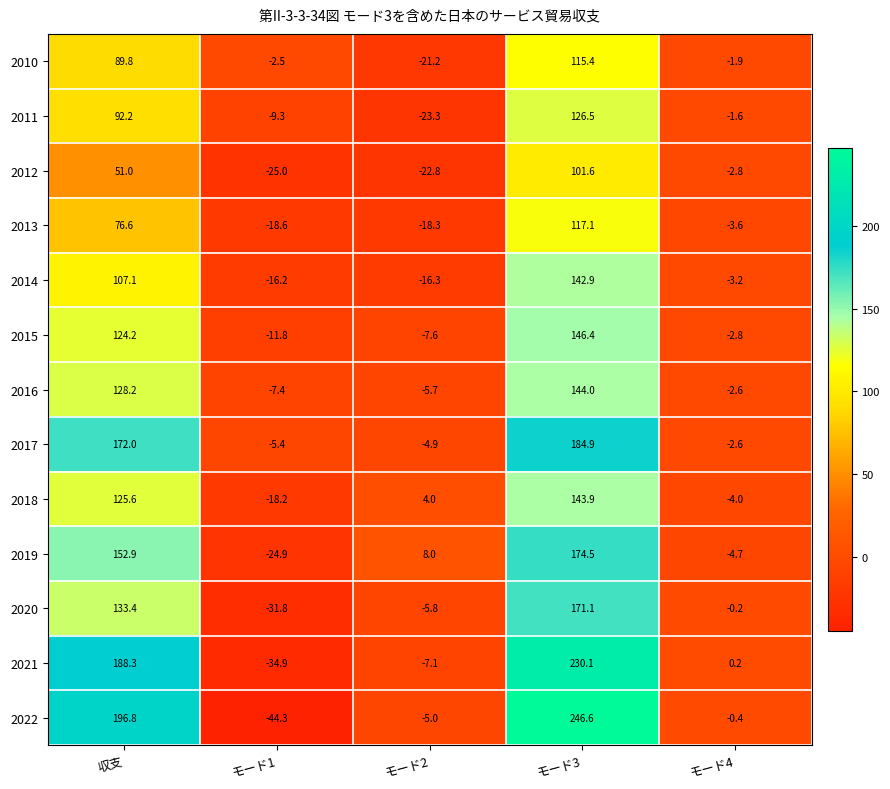

What is the average value of the 2011 series?

36.9